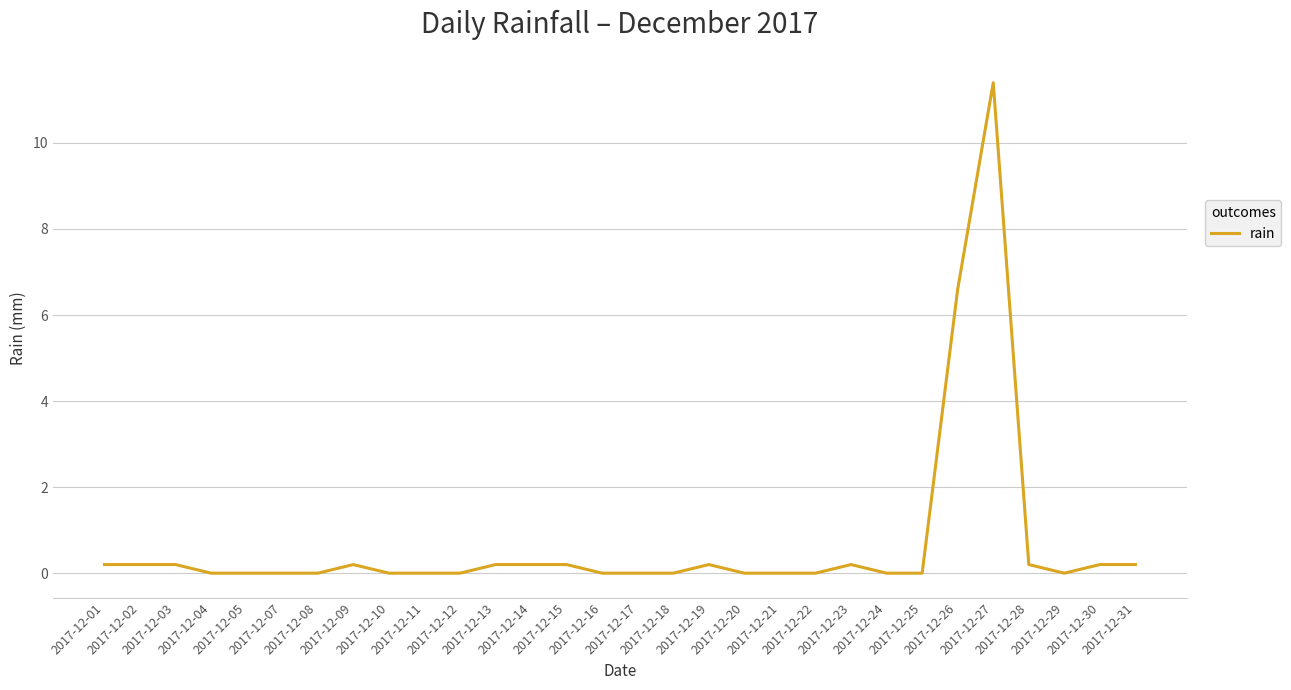

What is the maximum value shown in the chart?

11.4